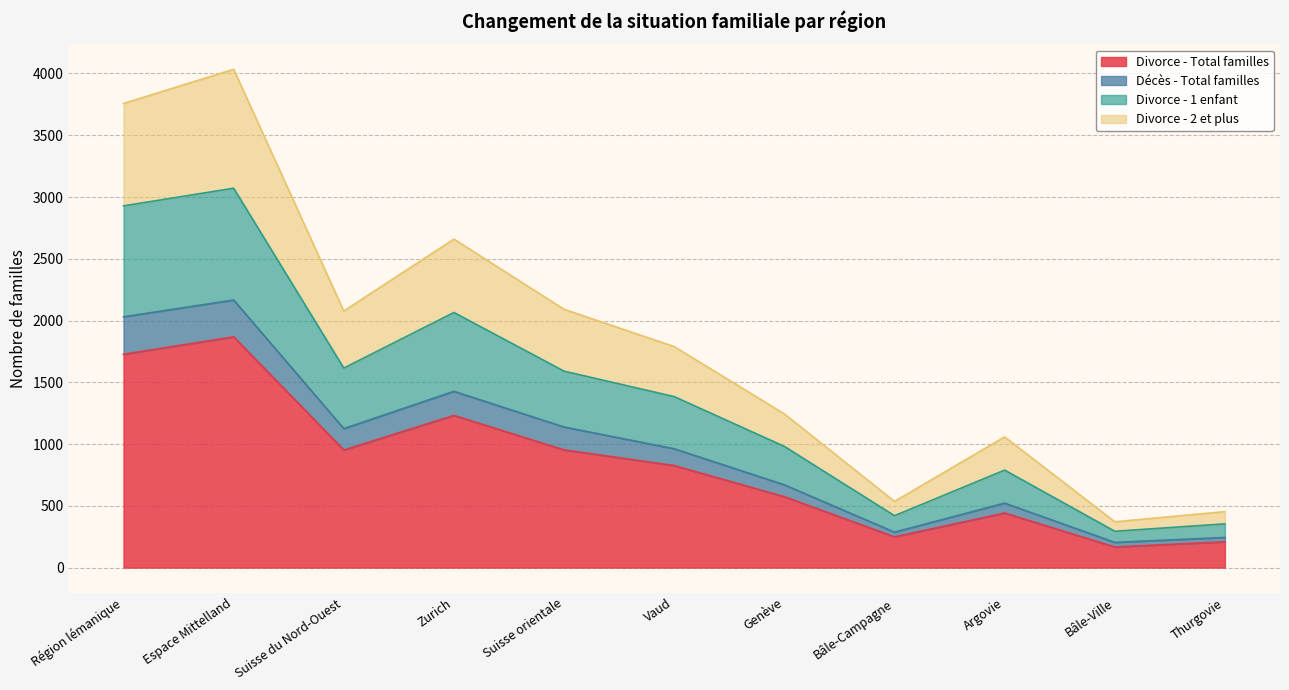

The Divorce - Total familles series shows 442 at Argovie. True or false?

True